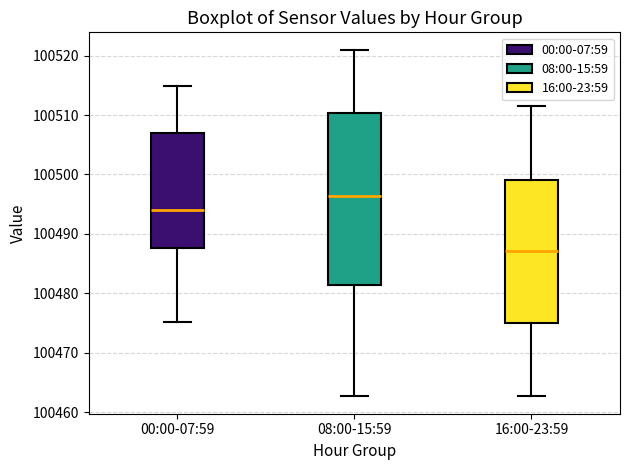

Which box has the lowest median line?

16:00-23:59